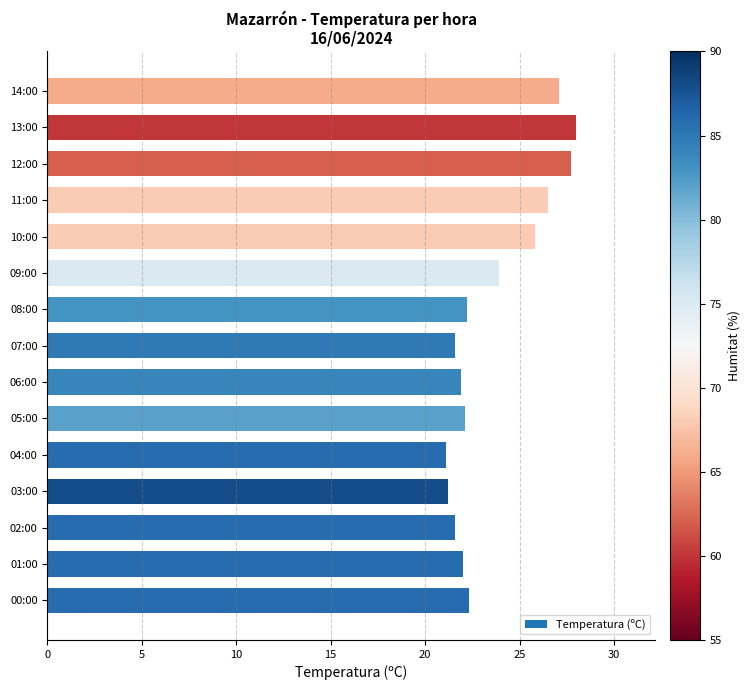

What is the difference between the second highest and minimum values?

6.6